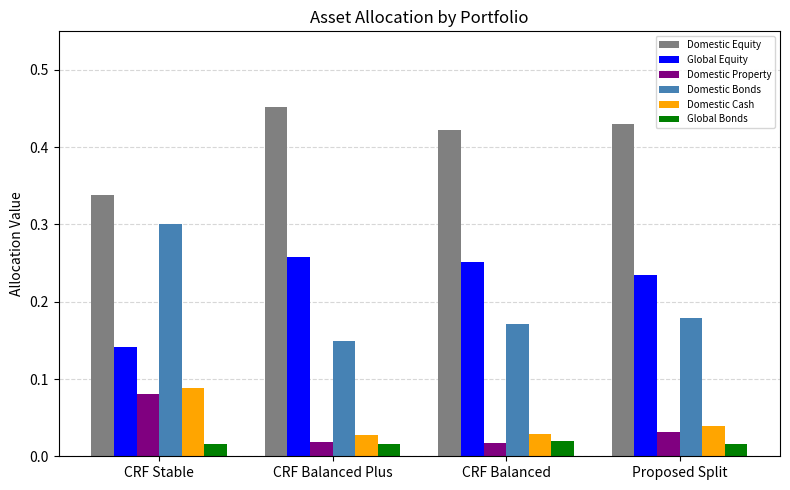

The value of Domestic Equity at CRF Balanced Plus is 0.7. True or false?

False